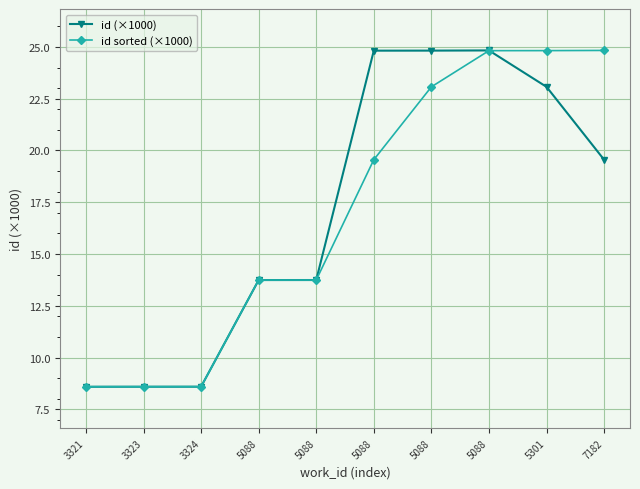

At which label does id sorted (×1000) first exceed 19?

5088